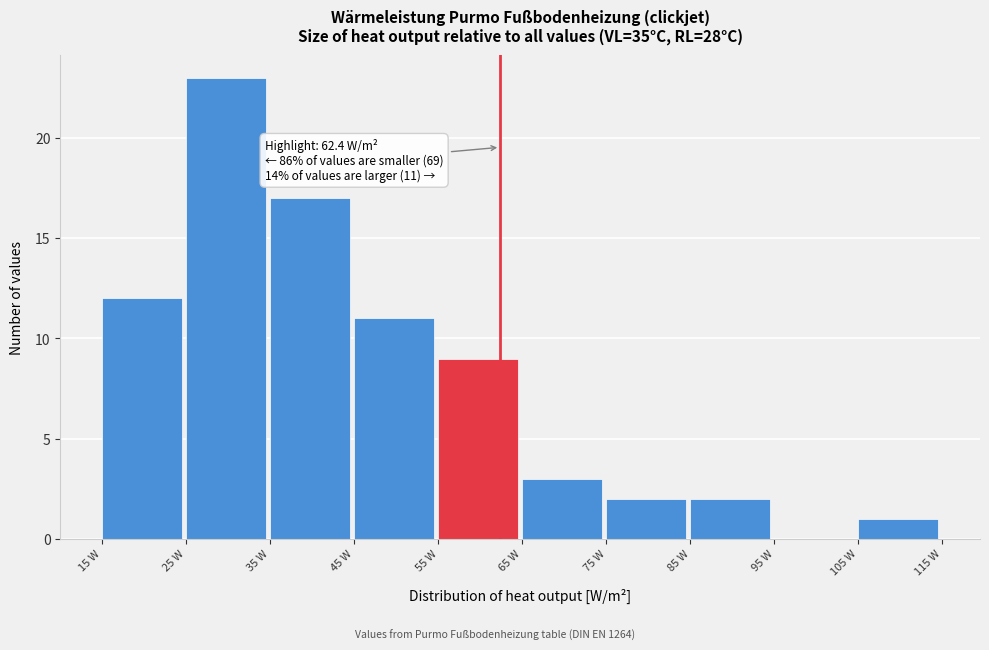

Over which range of the x-axis is the bar tallest?

25 to 35